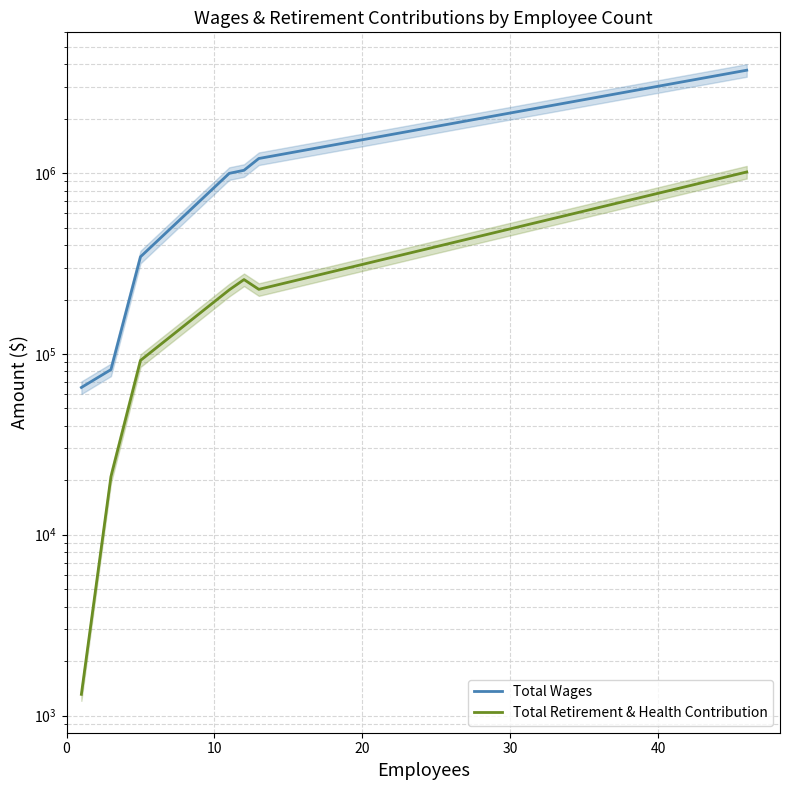

True or false: Total Retirement & Health Contribution and Total Wages intersect in this chart.

False